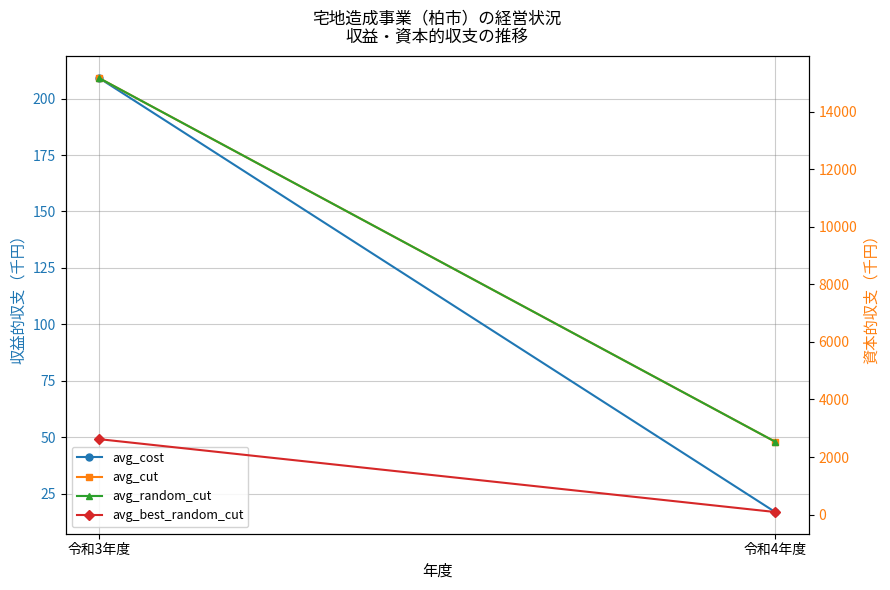

What is the maximum value for avg_best_random_cut?

2621